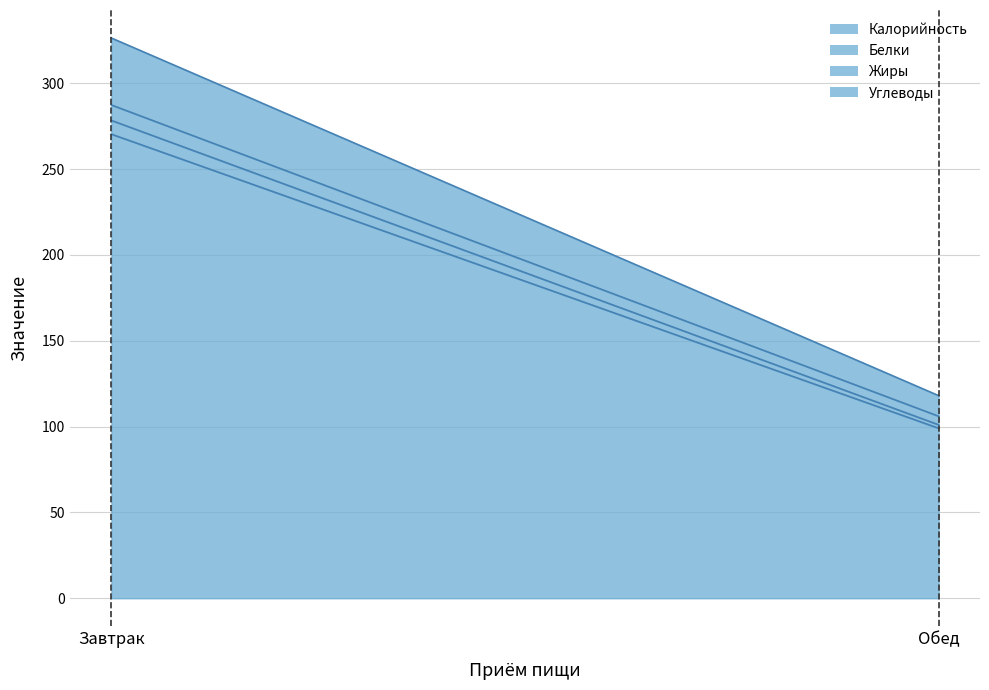

What is the label of the 2nd point from the right?

Завтрак